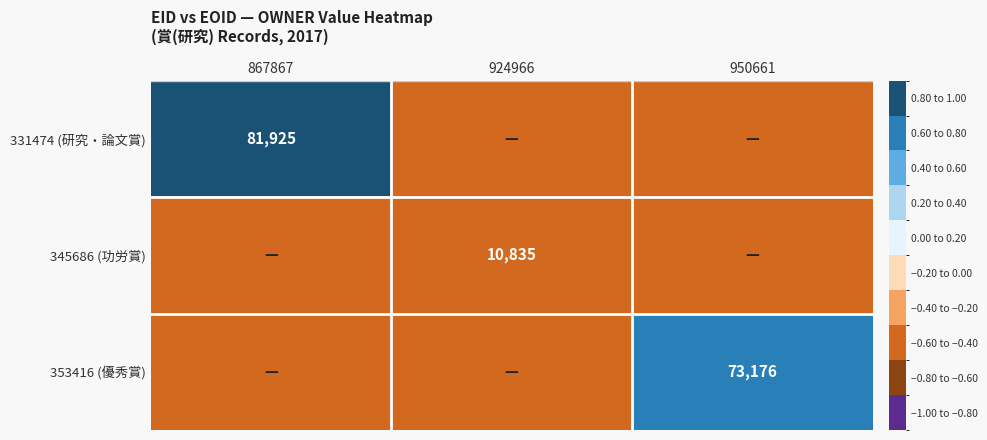

Is the value of 353416 (優秀賞) at 950661 greater than the value of 331474 (研究・論文賞) at 867867?

No